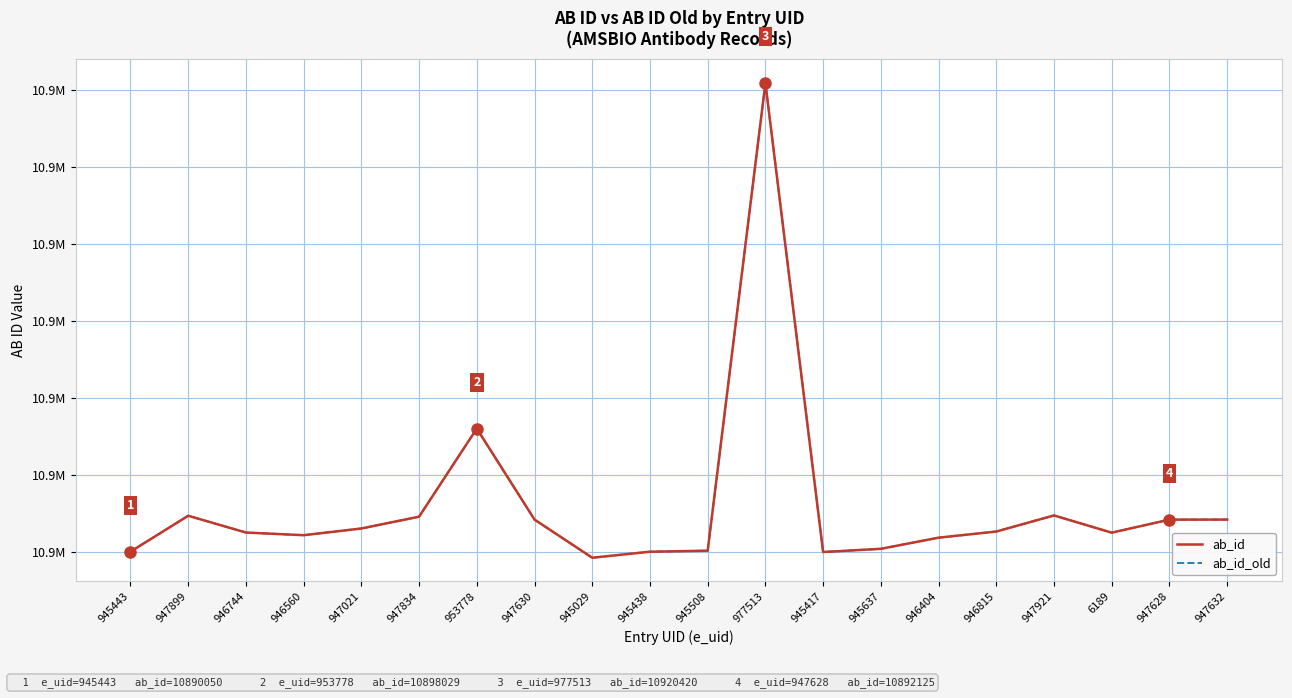

Where is the first local minimum for ab_id_old?

946560